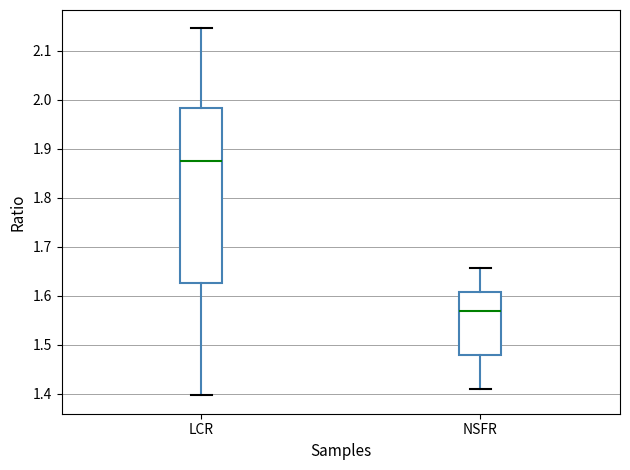

Where does the upper whisker of the box for LCR end on the y-axis? The values are not printed on the chart, so give them approximately, as read against the axis.

2.15